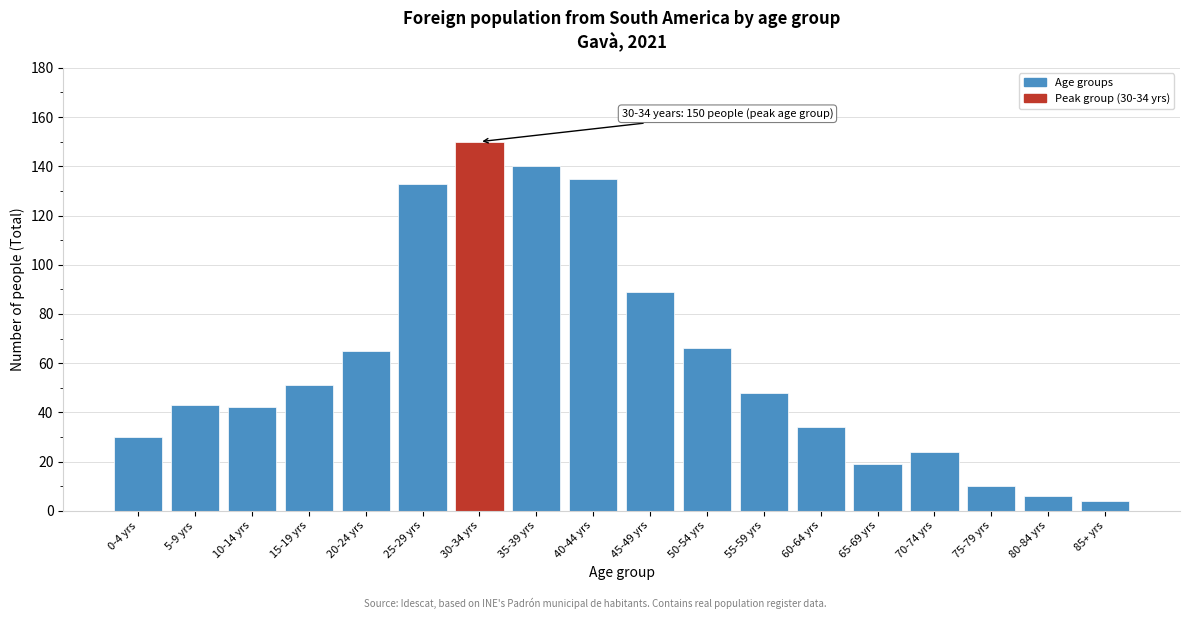

Reading left to right, extract all data points from this chart.

0-4 yrs=30	5-9 yrs=43	10-14 yrs=42	15-19 yrs=51	20-24 yrs=65	25-29 yrs=133	30-34 yrs=150	35-39 yrs=140	40-44 yrs=135	45-49 yrs=89	50-54 yrs=66	55-59 yrs=48	60-64 yrs=34	65-69 yrs=19	70-74 yrs=24	75-79 yrs=10	80-84 yrs=6	85+ yrs=4